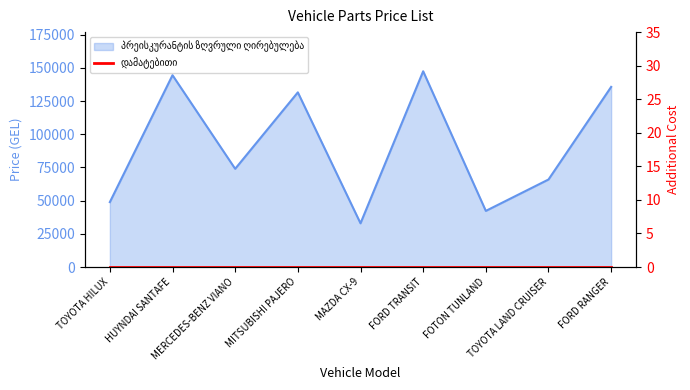

How many points are lower than both their immediate neighbors (excluding endpoints)?

3